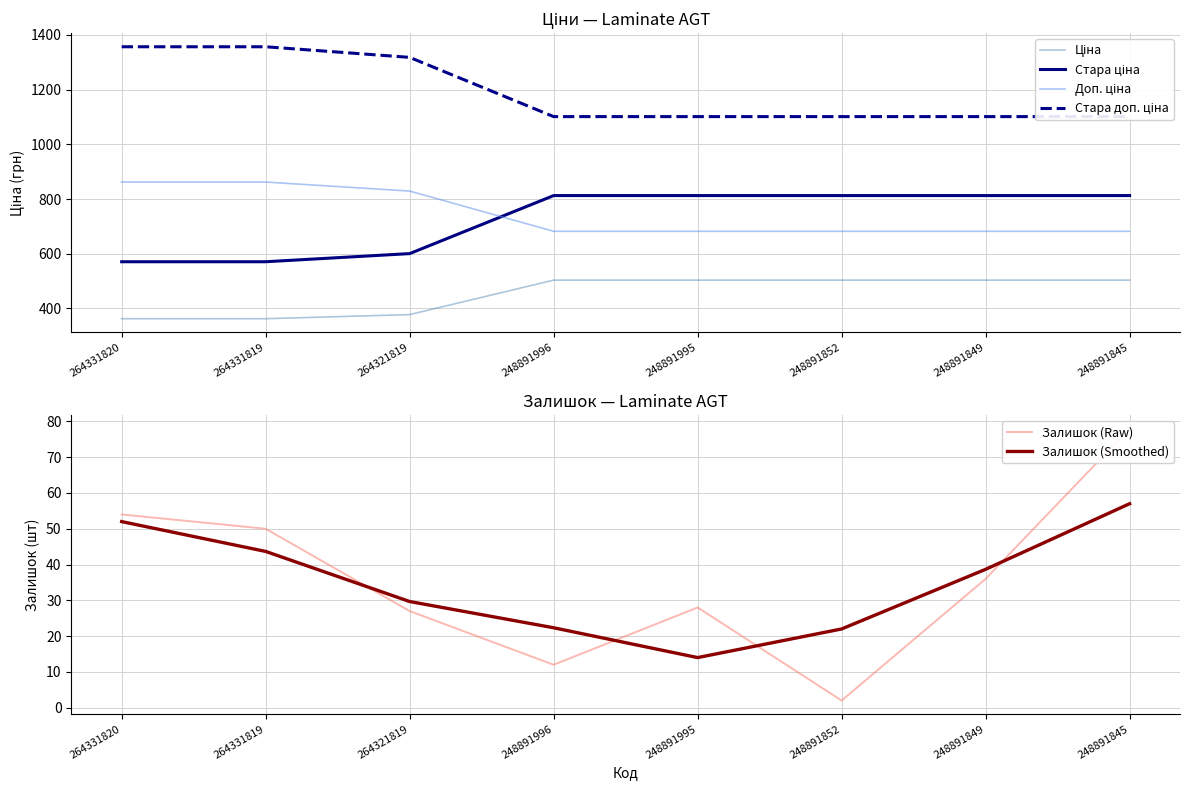

The Стара ціна series shows 812.5 at 248891849. True or false?

True